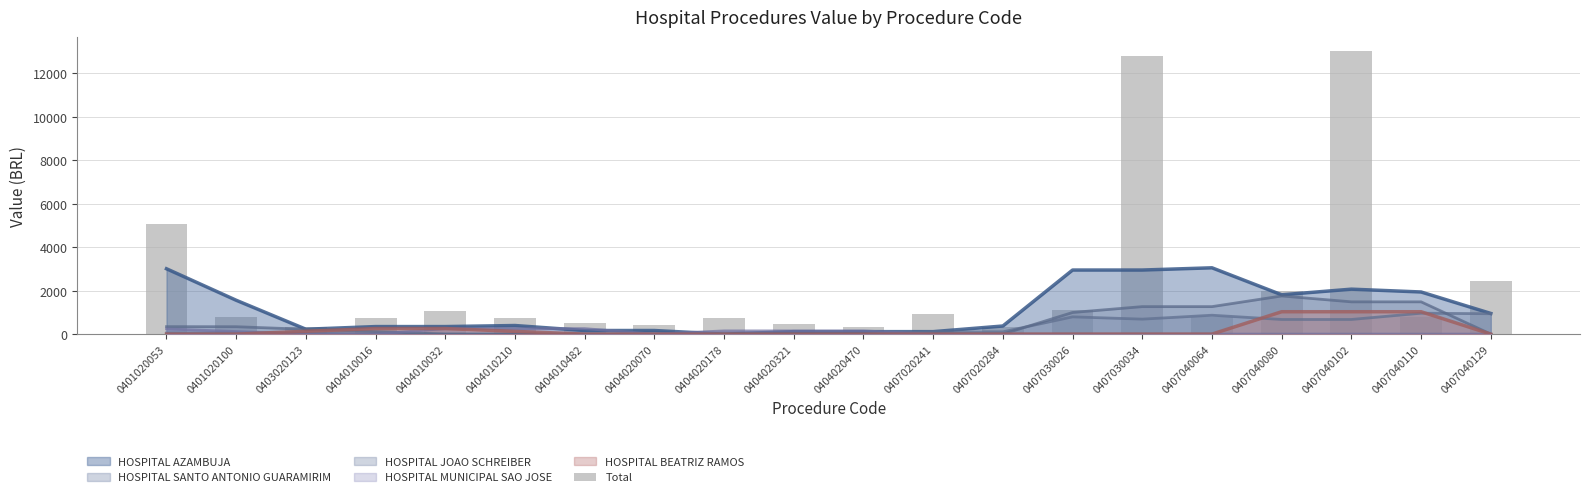

The value at 0407020284 is 444.5. True or false?

False